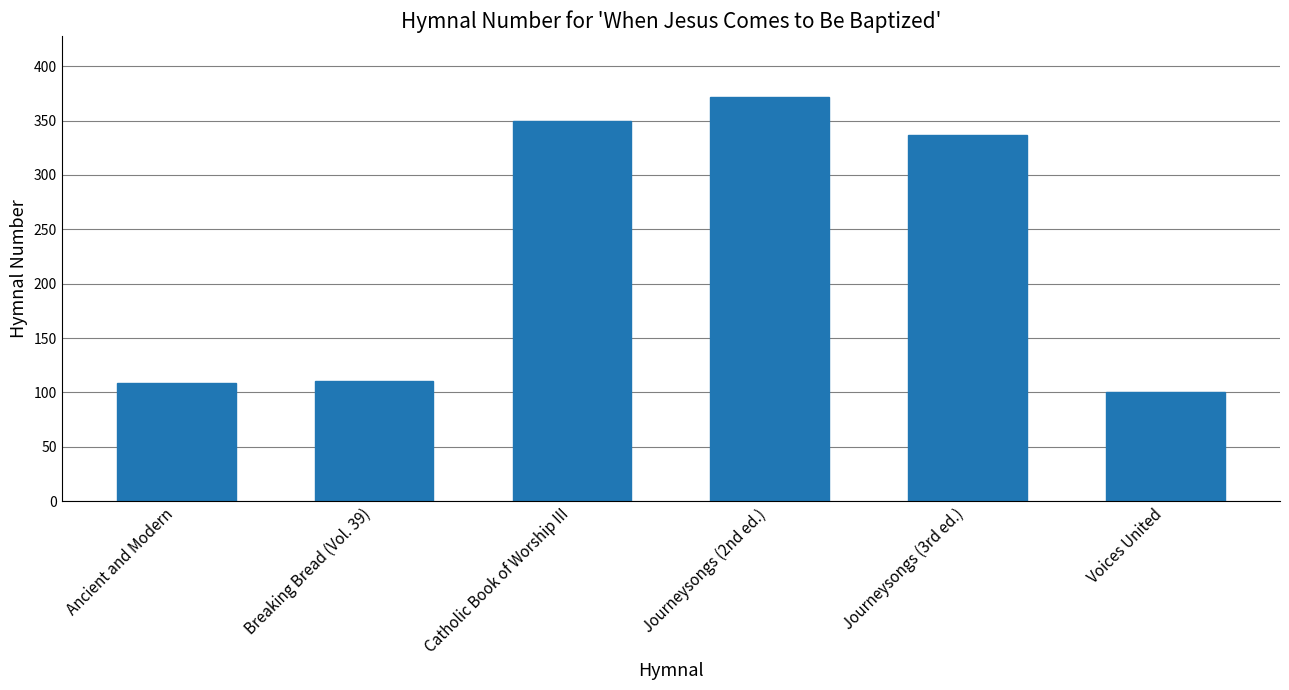

How many data points are less than 337?

3